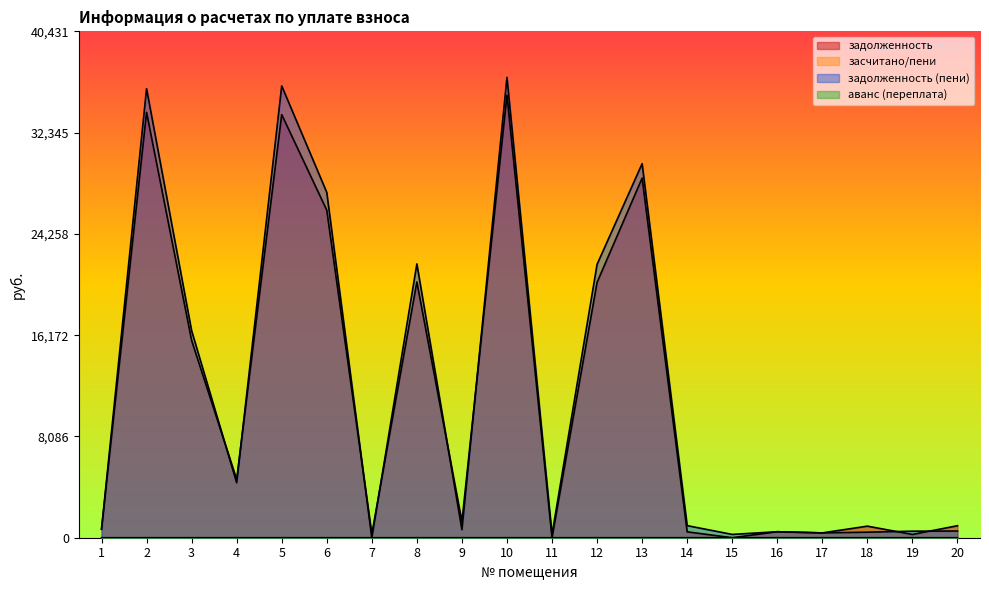

How many data points in задолженность are above 1283?

10